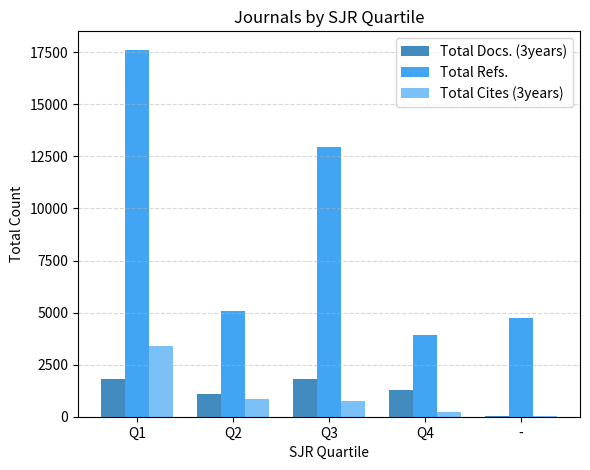

What is the sum of all Total Refs. values?

44322